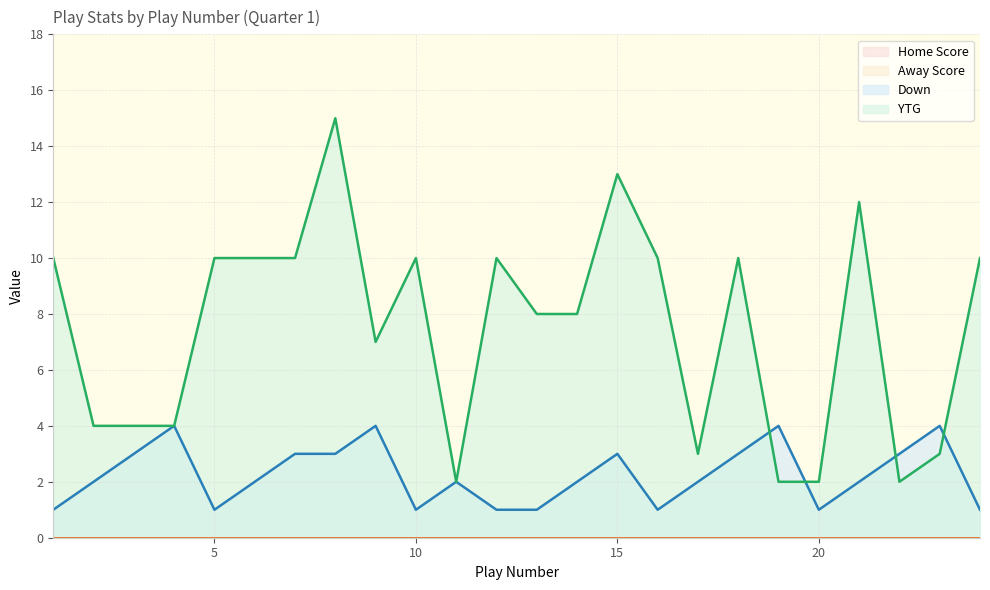

At which label does Down first exceed 2?

3